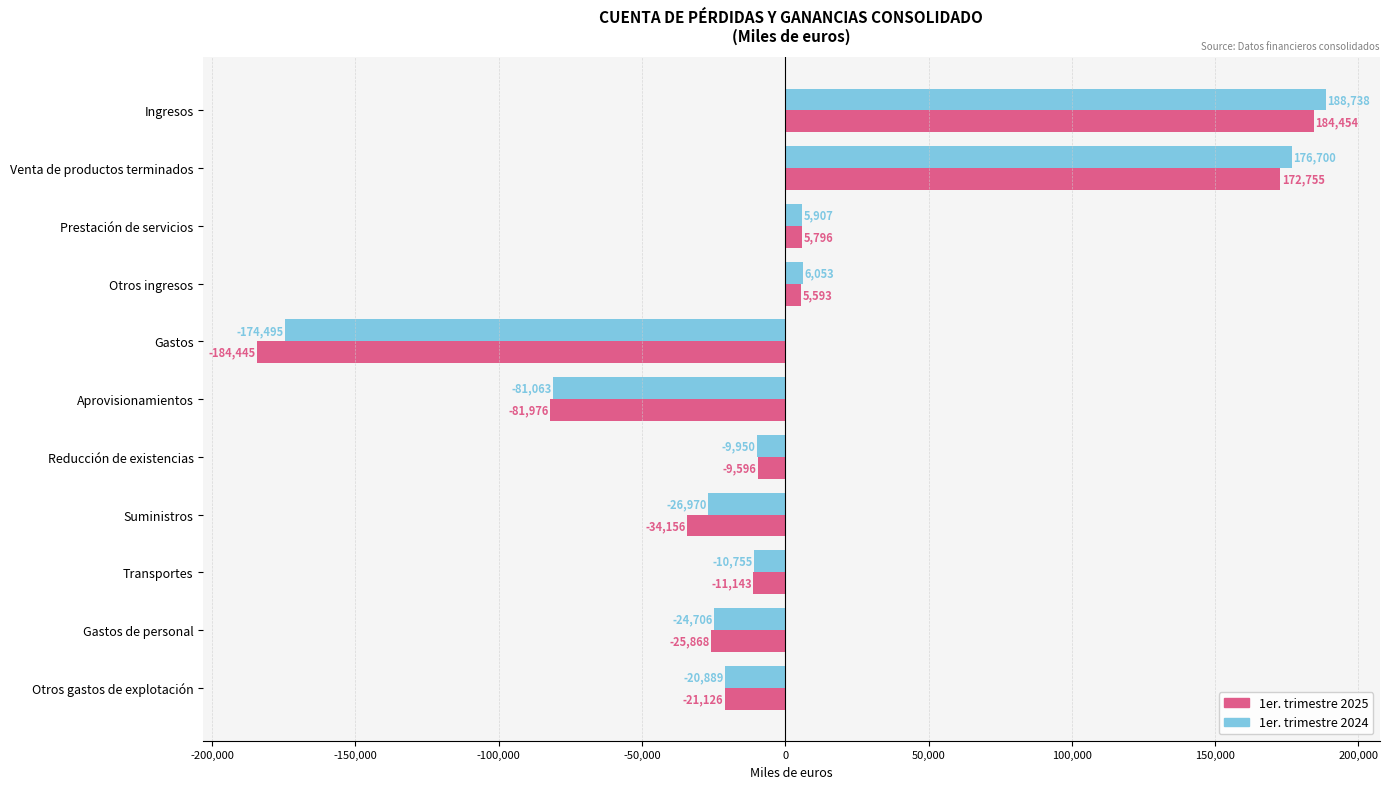

Is it true that 1er. trimestre 2024 equals -20889 at Otros gastos de explotación?

True